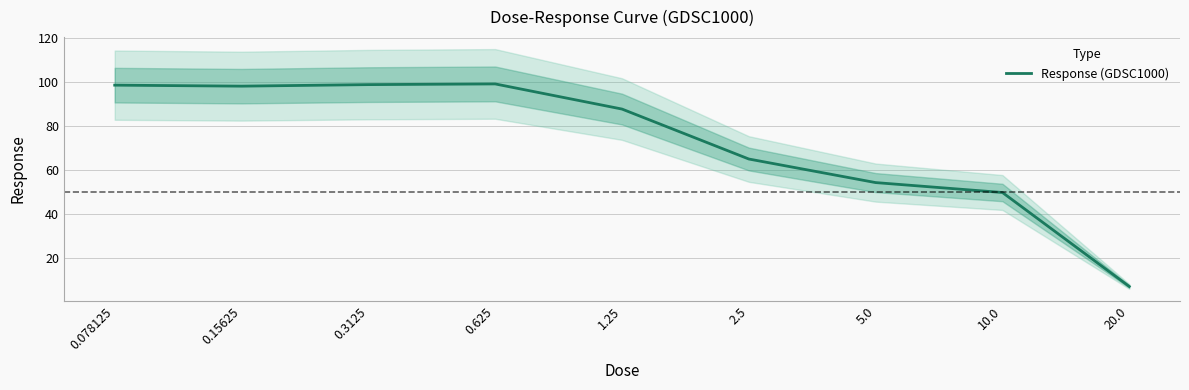

Reading right to left, what are all the values shown in this chart?

20.0=6.9	10.0=49.6	5.0=54.2	2.5=64.9	1.25=87.6	0.625=99.1	0.3125=98.7	0.15625=98.0	0.078125=98.5